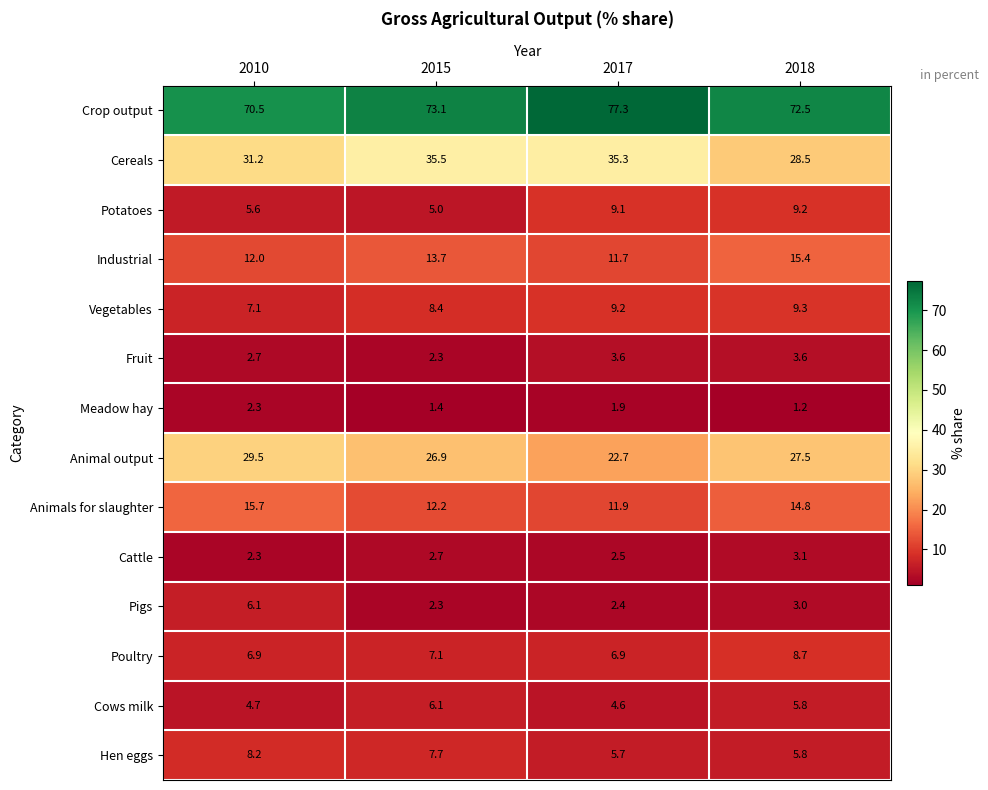

What is the lowest value of the Crop output series?

70.5